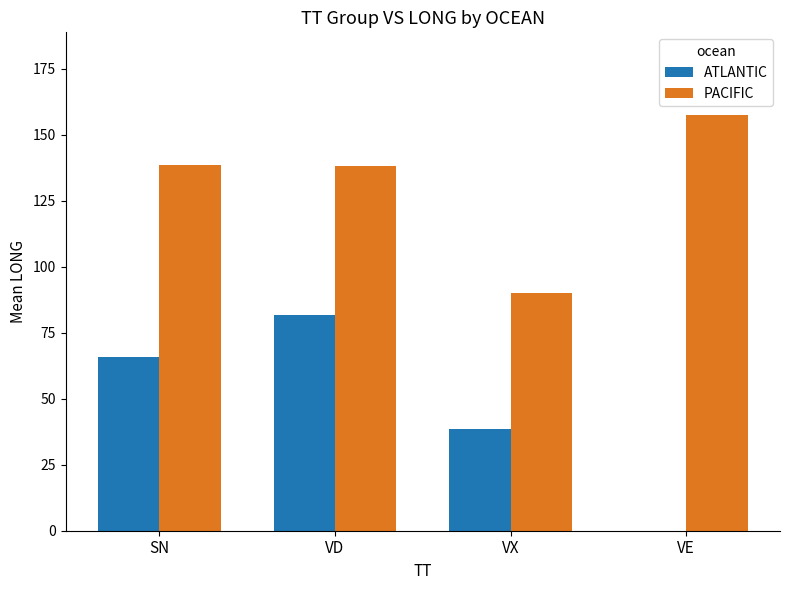

How many values in ATLANTIC are above zero?

3